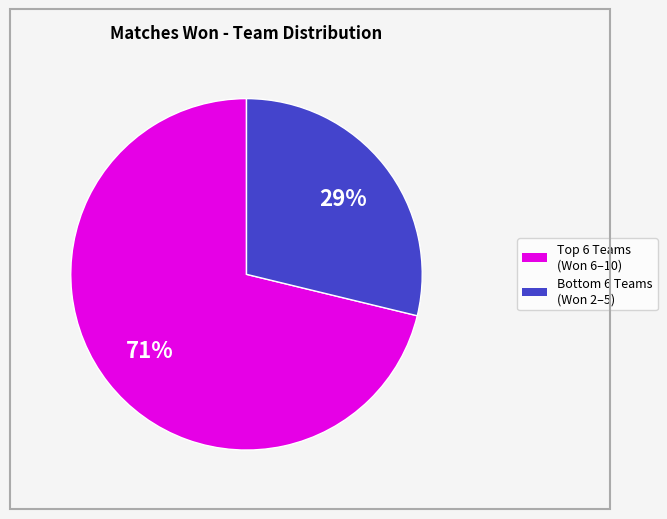

Does any single category account for the majority?

Yes